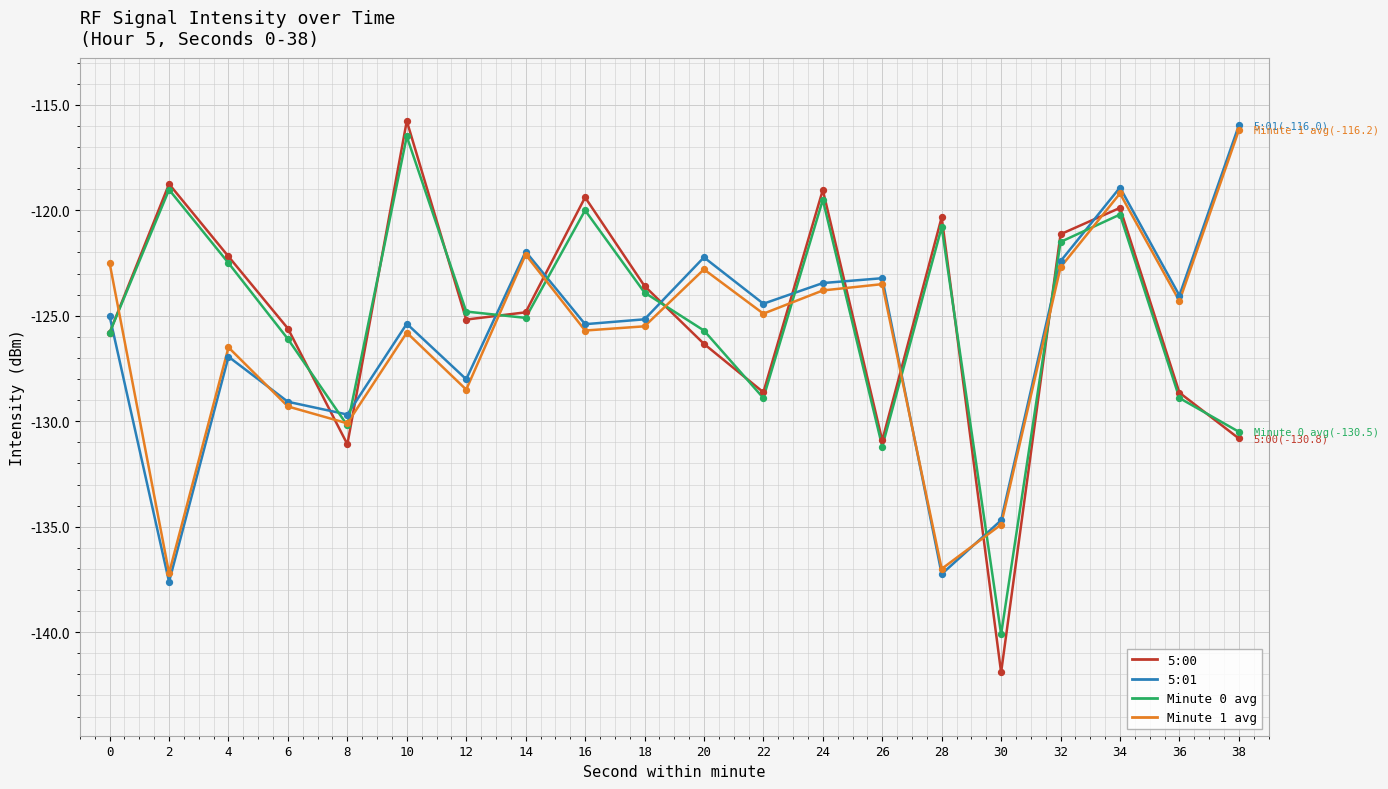

What are all the series names shown in the legend?

5:00, 5:01, Minute 0 avg, Minute 1 avg